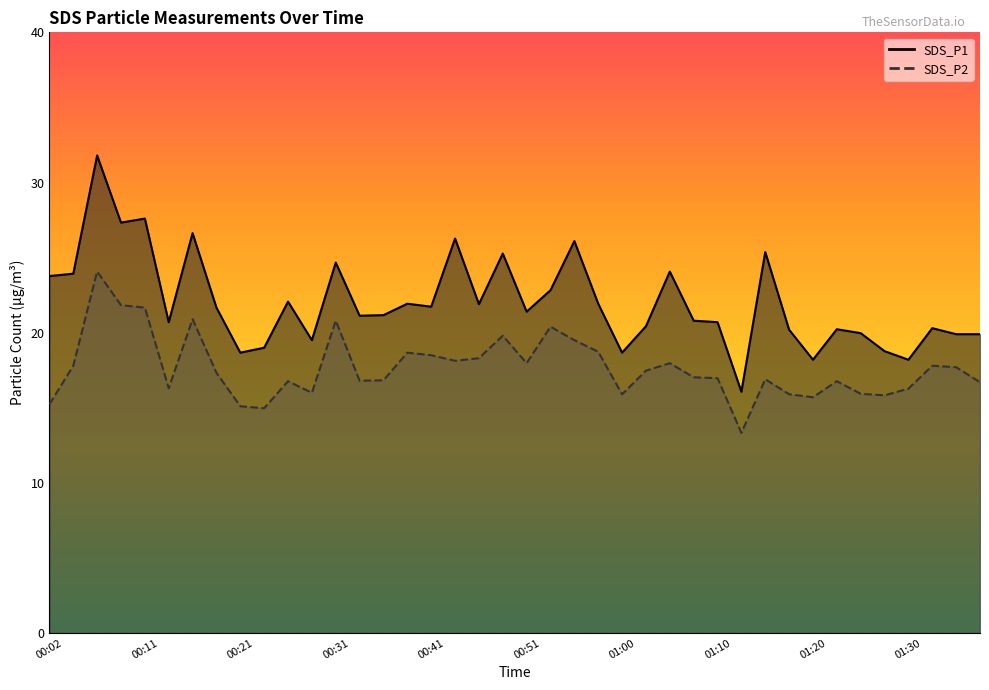

In SDS_P1, how many points are lower than both neighbors (excluding endpoints)?

12